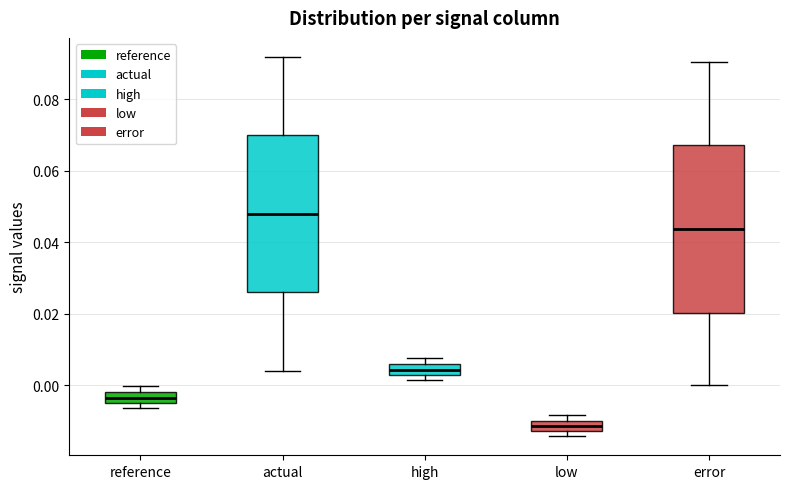

Which box's median line is the highest?

actual